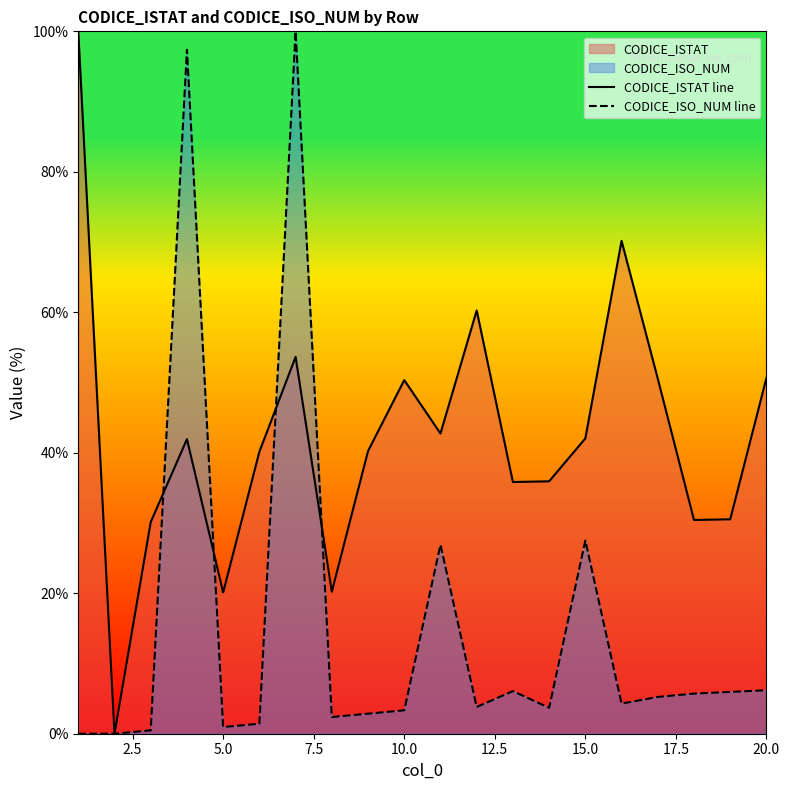

Reading left to right, transcribe all the data shown in this chart.

CODICE_ISTAT line: 100.0	0.0	30.1	41.9	20.1	40.1	53.7	20.2	40.2	50.4	42.7	60.3	35.8	35.9	42.0	70.2	50.6	30.4	30.5	50.7
CODICE_ISO_NUM line: 0.0	0.0	0.5	97.4	1.0	1.4	100.0	2.4	2.9	3.3	26.9	3.8	6.1	3.7	27.5	4.3	5.2	5.7	6.0	6.2